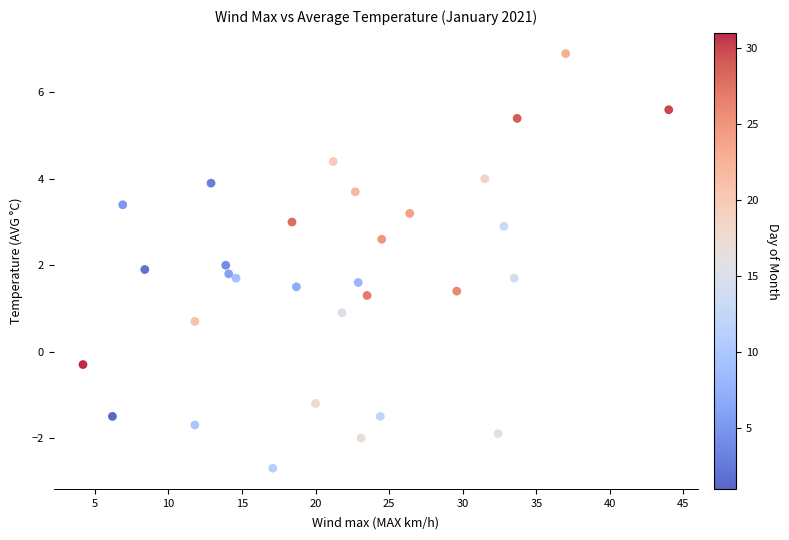

What is the range of X values (max minus min)?

39.8